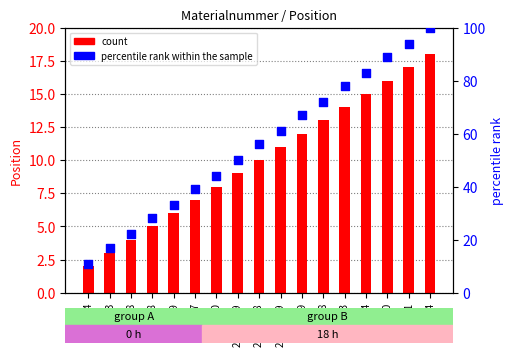

What are all the series names shown in the legend?

count, percentile rank within the sample